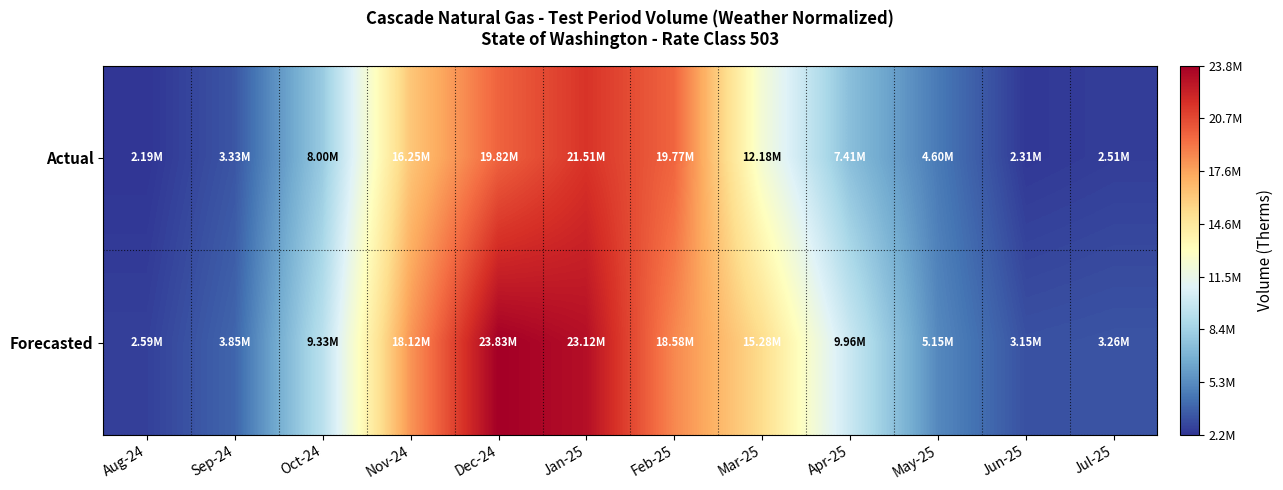

Reading right to left, what are all the values shown in this chart?

Actual: Jul-25=2509853.0	Jun-25=2305200.0	May-25=4600991.0	Apr-25=7412939.0	Mar-25=12178361.0	Feb-25=19768832.0	Jan-25=21506499.0	Dec-24=19822792.0	Nov-24=16254947.0	Oct-24=7995441.0	Sep-24=3325582.0	Aug-24=2190528.0
Forecasted: Jul-25=3257301.0	Jun-25=3153964.4	May-25=5149003.1	Apr-25=9963998.8	Mar-25=15282490.6	Feb-25=18581735.4	Jan-25=23122731.0	Dec-24=23825724.5	Nov-24=18117803.2	Oct-24=9327111.1	Sep-24=3854351.6	Aug-24=2594364.7